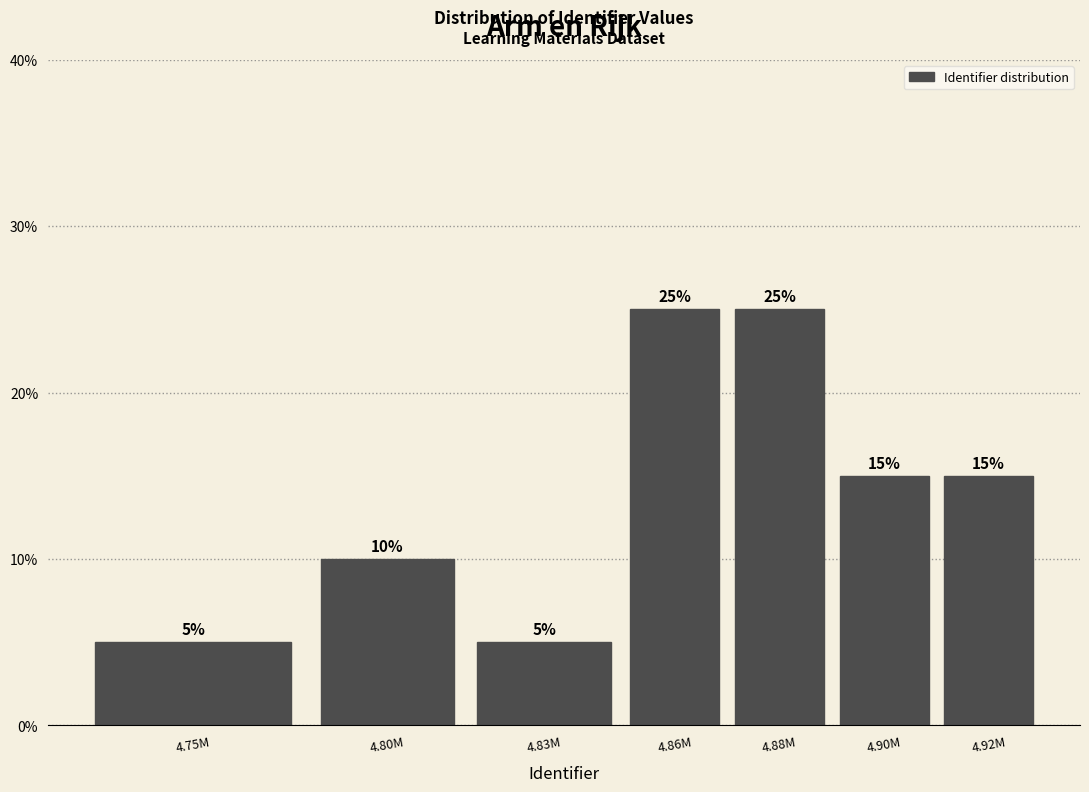

Reading left to right, list all the values displayed in this chart.

5	10	5	25	25	15	15